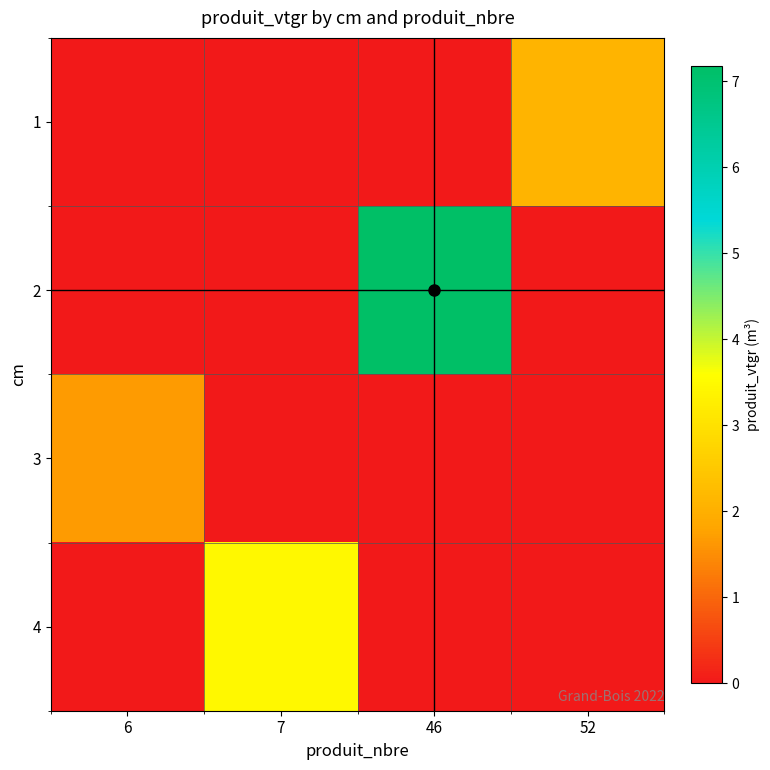

Reading left to right, transcribe all the data shown in this chart.

1: 6=0.0	7=0.0	46=0.0	52=2.1
2: 6=0.0	7=0.0	46=7.2	52=0.0
3: 6=1.7	7=0.0	46=0.0	52=0.0
4: 6=0.0	7=3.5	46=0.0	52=0.0